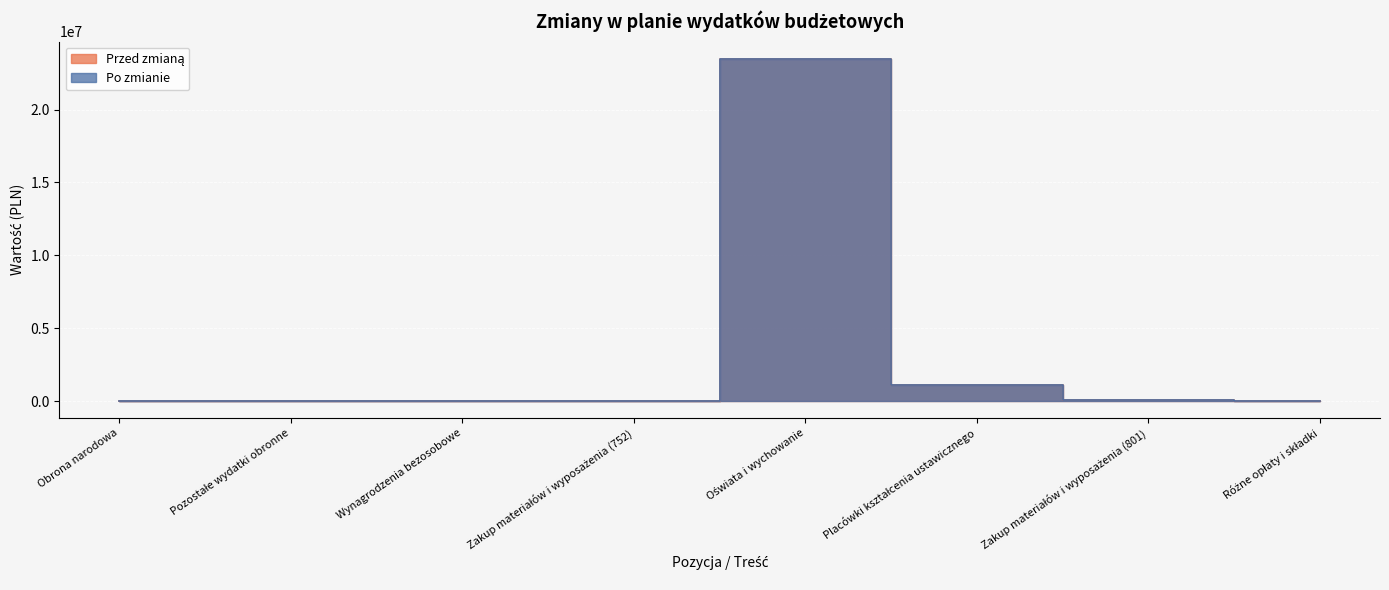

Which category has the highest value in the Przed zmianą series?

Oświata i wychowanie